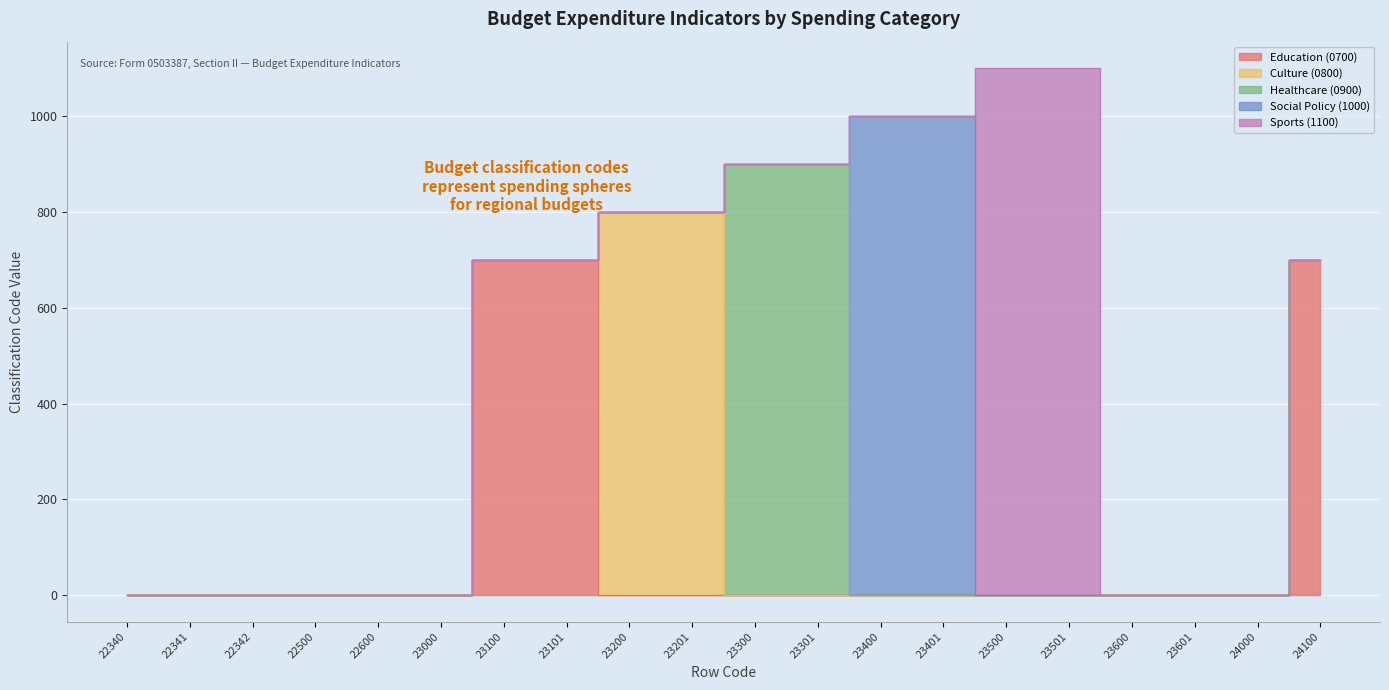

What is the difference between the second highest and minimum values in the Sports (1100) series?

1100